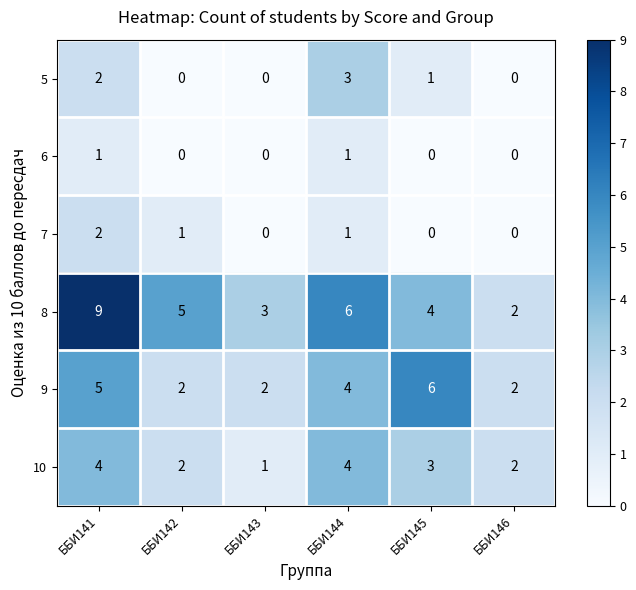

What is the total value across all series at ББИ143?

6